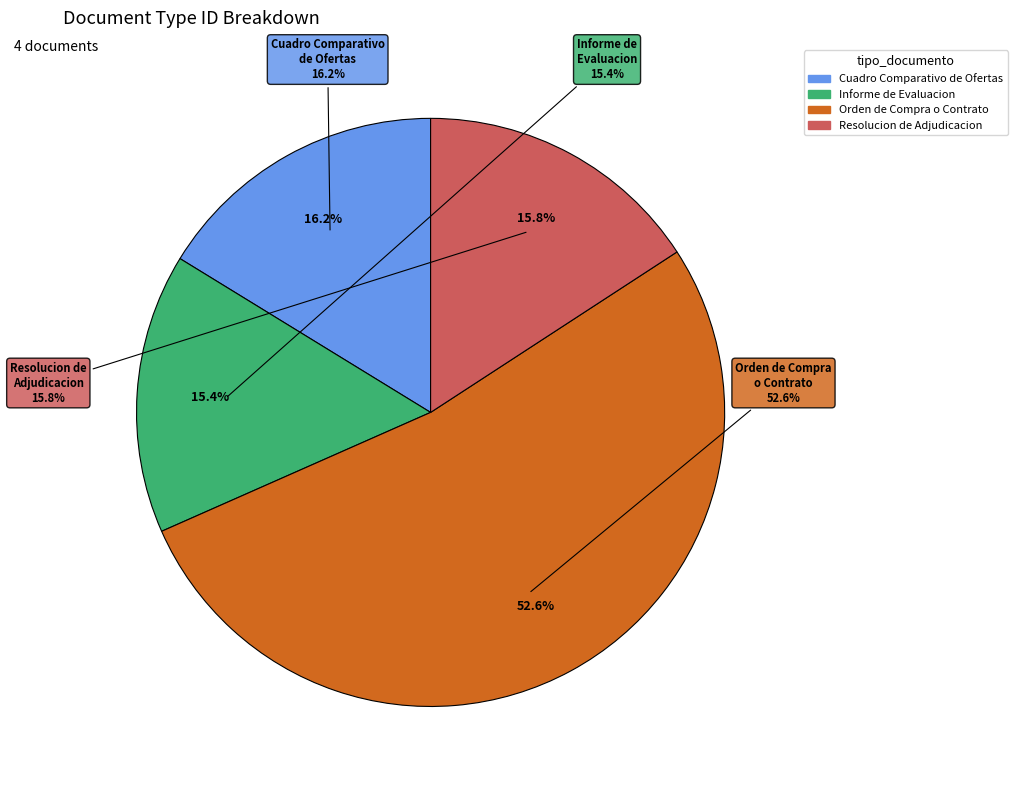

How many segments does this pie chart have?

4